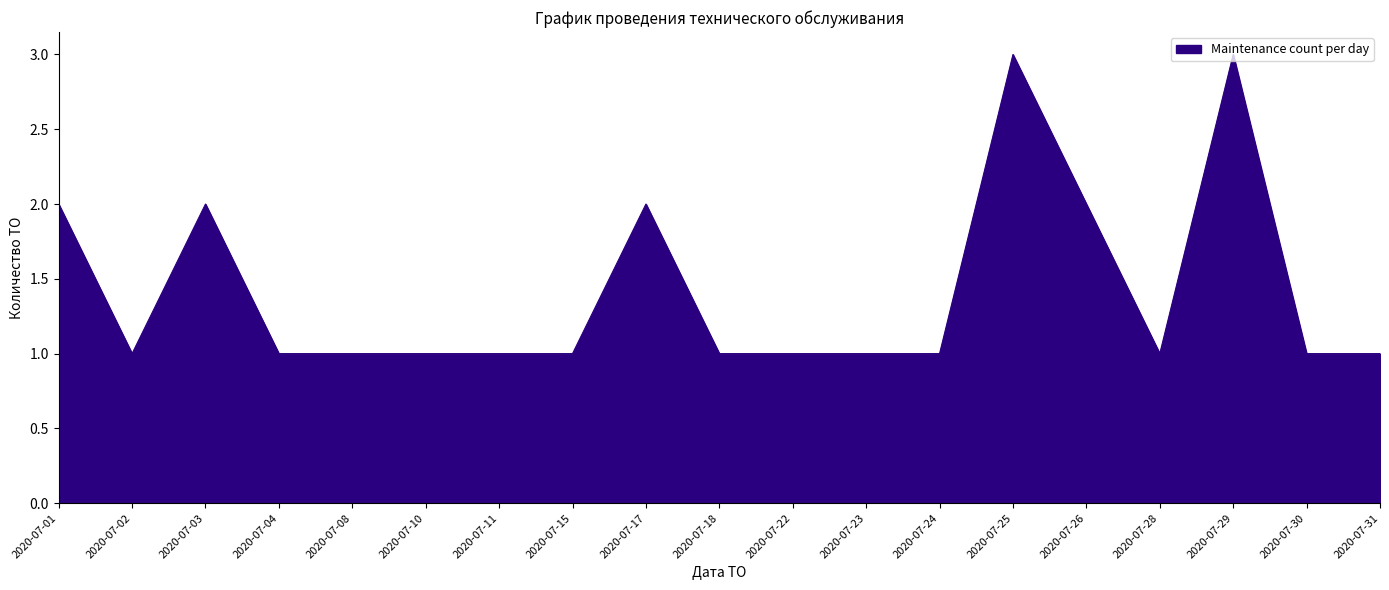

Is it true that the value at 2020-07-08 is 0?

False